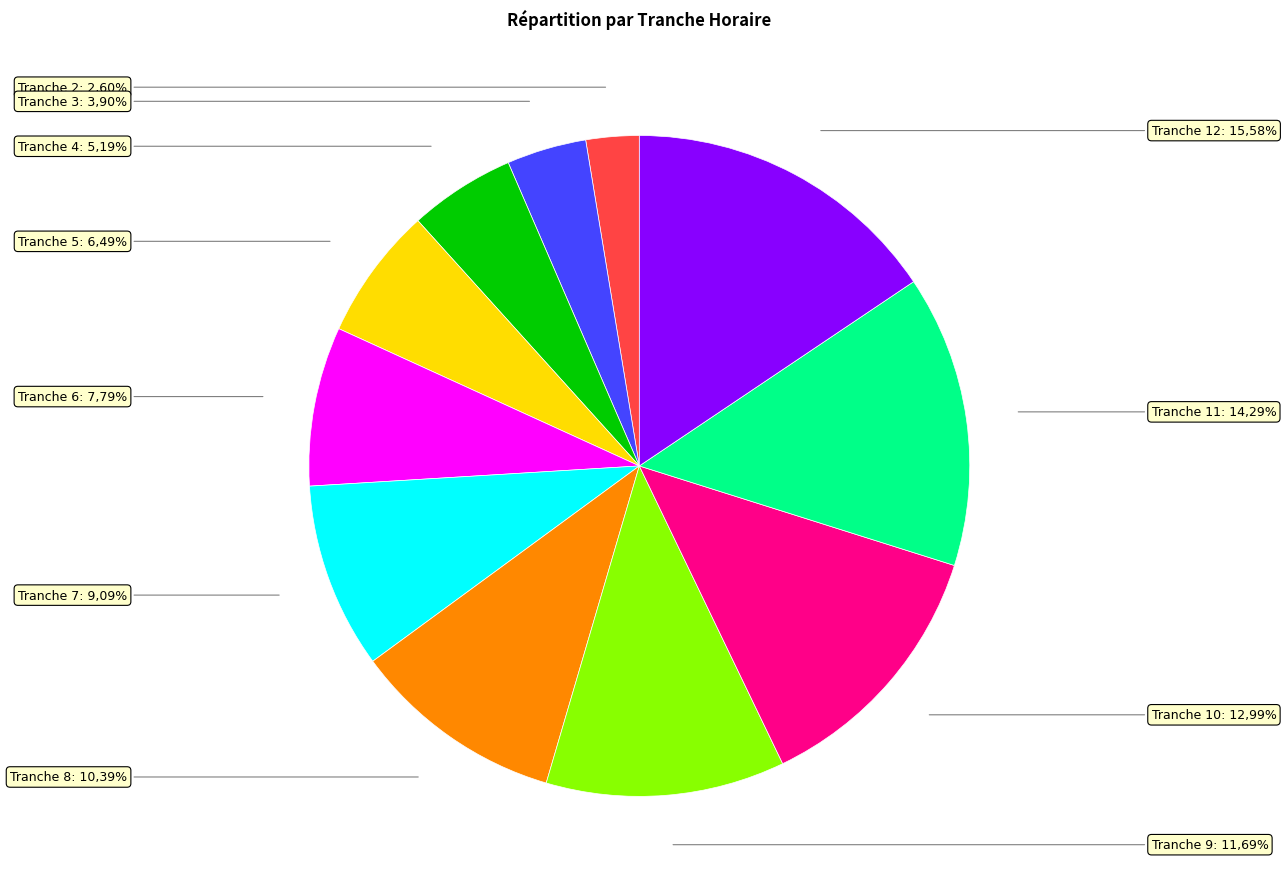

What is the change in value from Tranche 9 to Tranche 12?

+3